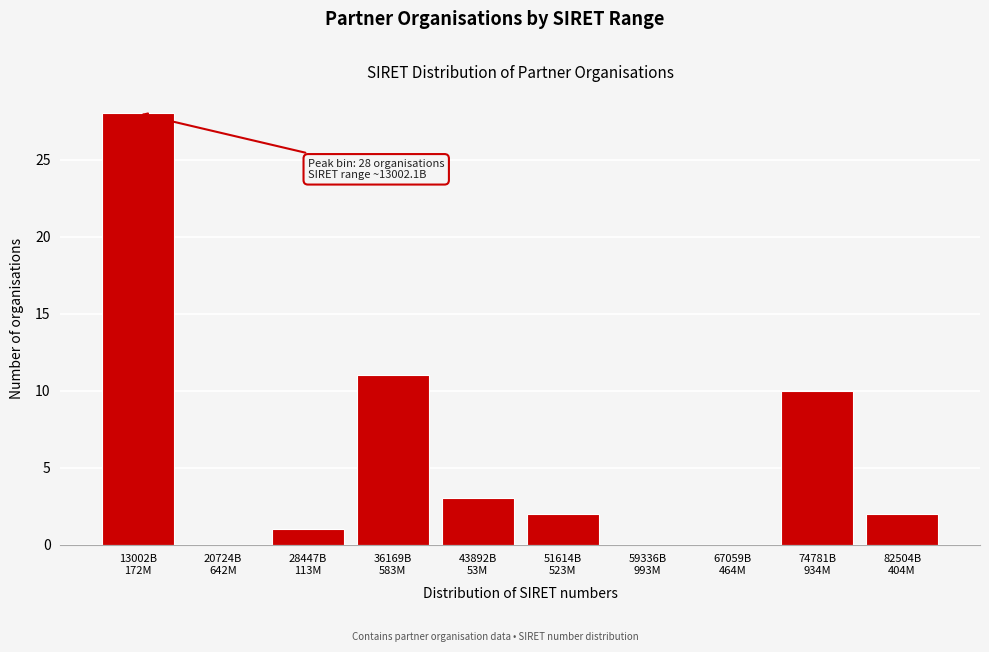

What is the greatest value displayed?

28